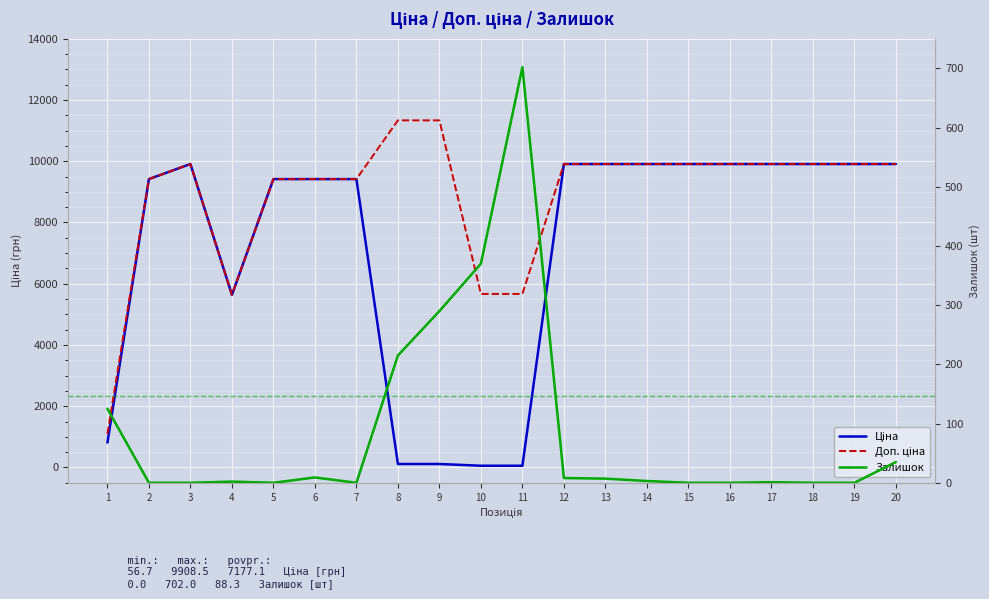

What value does the Доп. ціна series have at 7?

9416.9